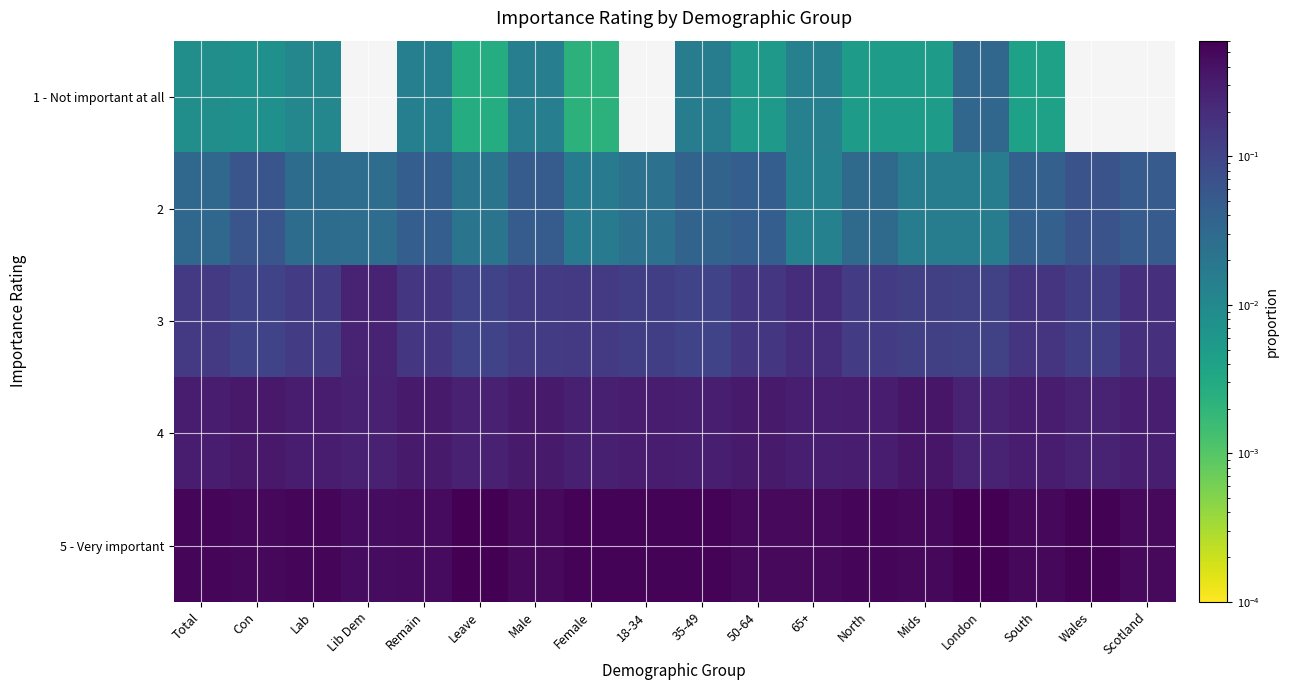

Reading left to right, list all the values displayed in this chart.

1 - Not important at all: Total=0.0	Con=0.0	Lab=0.0	Lib Dem=0.0	Remain=0.0	Leave=0.0	Male=0.0	Female=0.0	18-34=0.0	35-49=0.0	50-64=0.0	65+=0.0	North=0.0	Mids=0.0	London=0.0	South=0.0	Wales=0.0	Scotland=0.0
2: Total=0.0	Con=0.1	Lab=0.0	Lib Dem=0.0	Remain=0.0	Leave=0.0	Male=0.0	Female=0.0	18-34=0.0	35-49=0.0	50-64=0.0	65+=0.0	North=0.0	Mids=0.0	London=0.0	South=0.0	Wales=0.1	Scotland=0.1
3: Total=0.1	Con=0.1	Lab=0.1	Lib Dem=0.3	Remain=0.1	Leave=0.1	Male=0.1	Female=0.1	18-34=0.1	35-49=0.1	50-64=0.2	65+=0.2	North=0.1	Mids=0.1	London=0.1	South=0.2	Wales=0.1	Scotland=0.2
4: Total=0.3	Con=0.3	Lab=0.3	Lib Dem=0.3	Remain=0.3	Leave=0.3	Male=0.3	Female=0.3	18-34=0.3	35-49=0.3	50-64=0.3	65+=0.3	North=0.3	Mids=0.4	London=0.3	South=0.3	Wales=0.2	Scotland=0.3
5 - Very important: Total=0.5	Con=0.5	Lab=0.5	Lib Dem=0.4	Remain=0.5	Leave=0.6	Male=0.5	Female=0.6	18-34=0.5	35-49=0.6	50-64=0.5	65+=0.5	North=0.5	Mids=0.5	London=0.6	South=0.5	Wales=0.6	Scotland=0.5